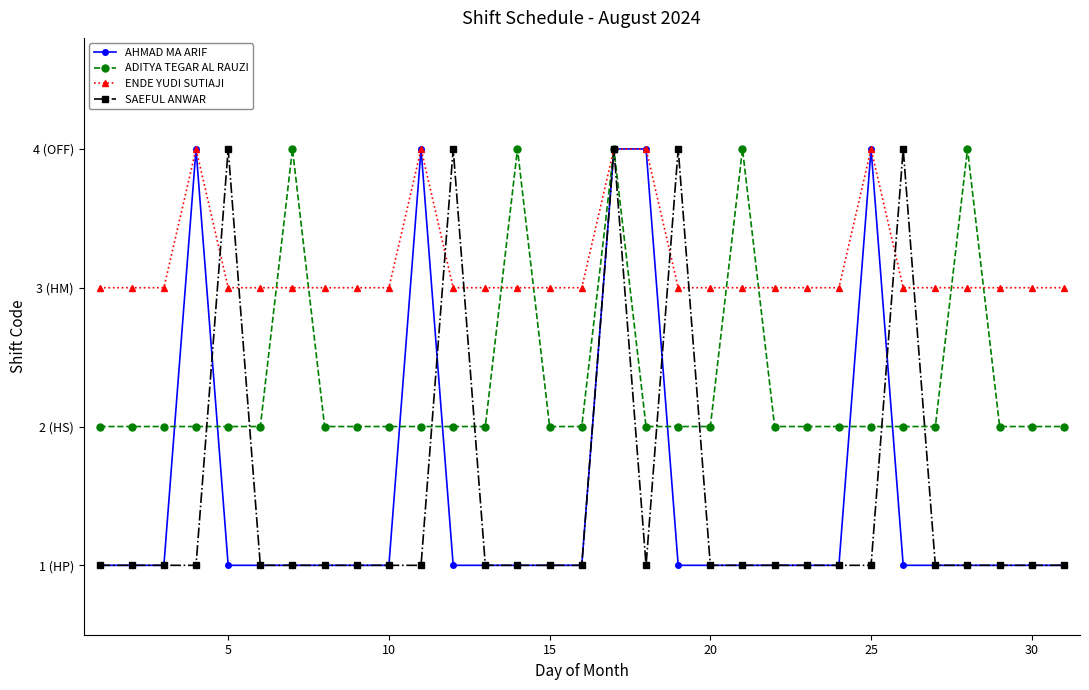

Is this an area chart (filled region under the line)?

No